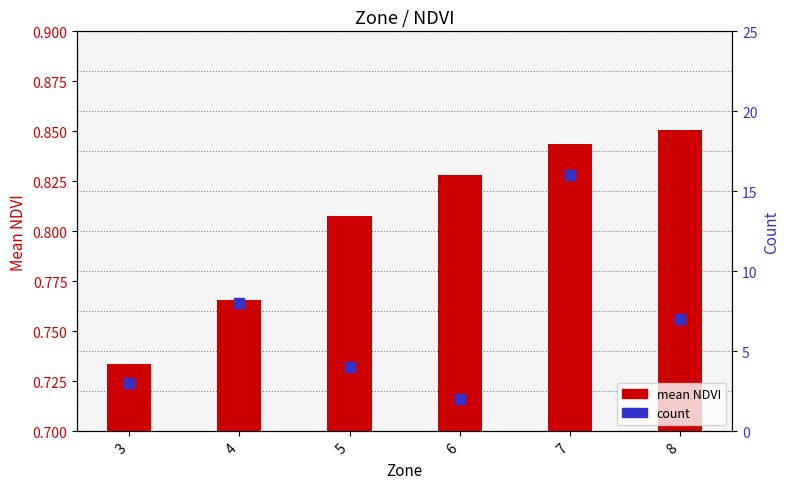

Which series contains the lowest Y value?

mean NDVI